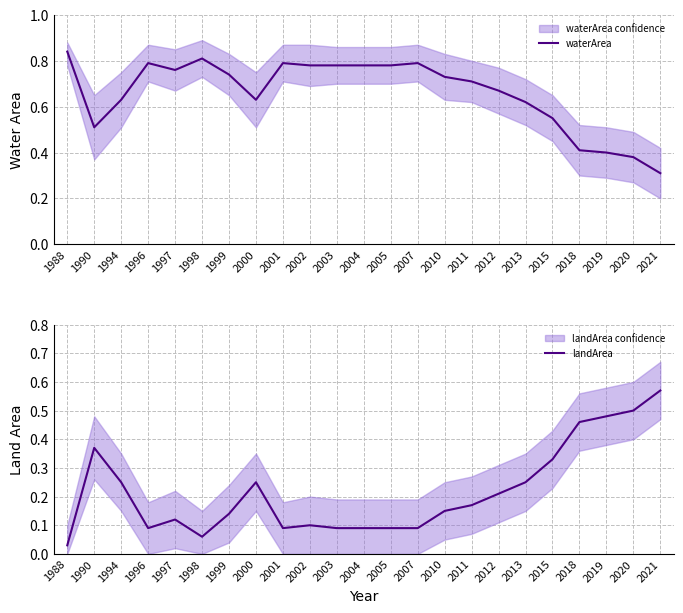

What is the sum of all landArea values?

5.0